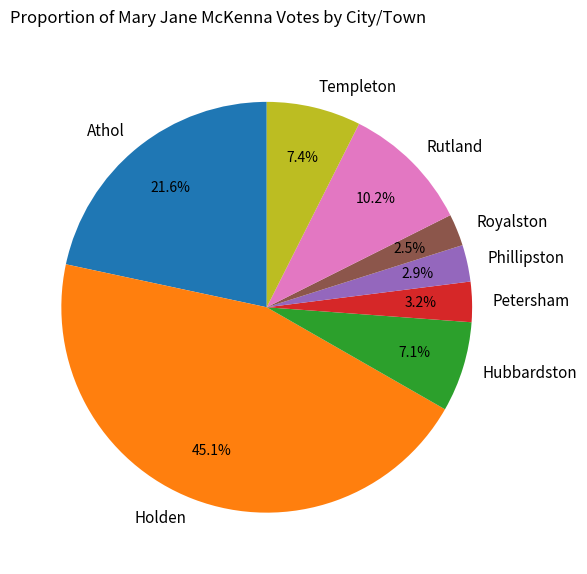

Which slice is the largest?

Holden